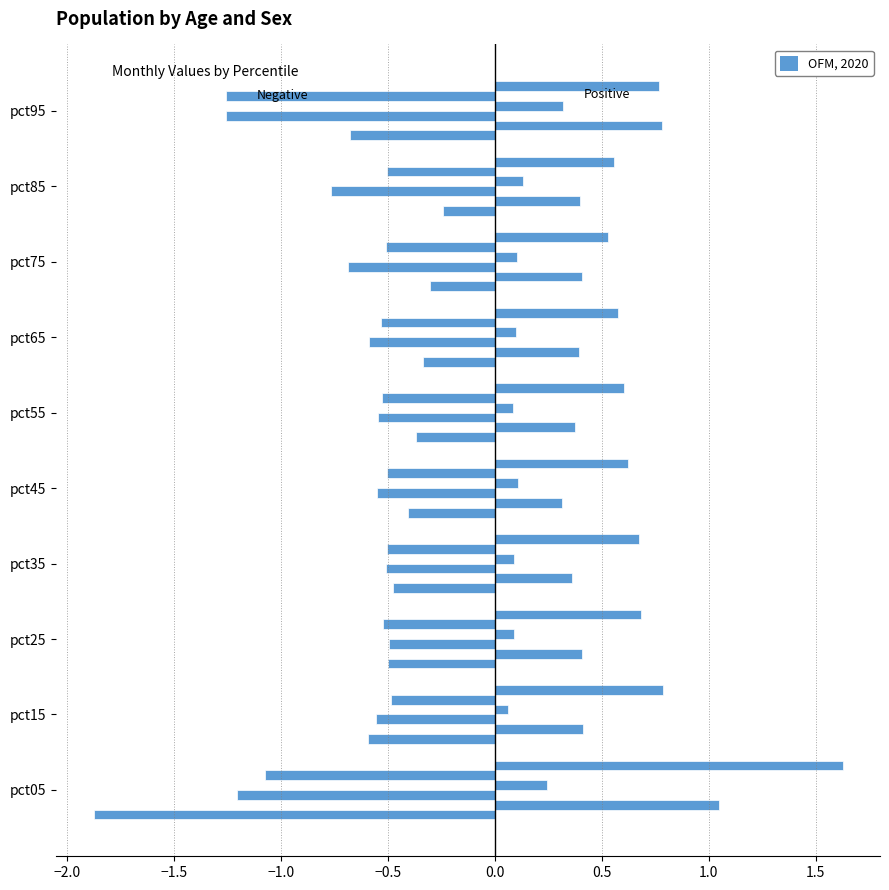

Count the number of data series in this chart.

6